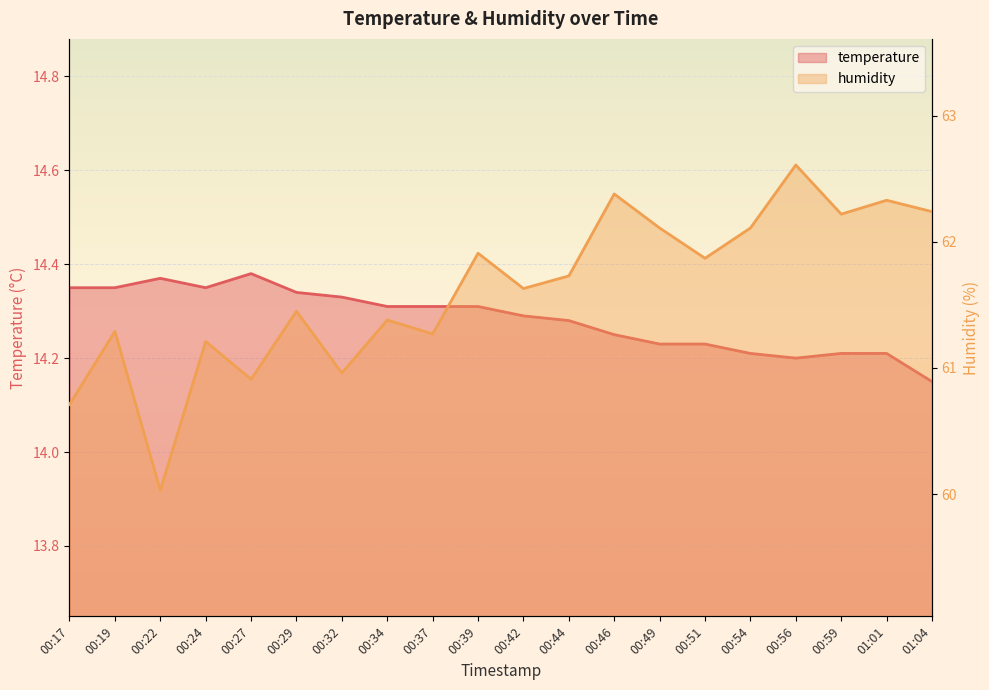

What position from the right is 00:17?

20